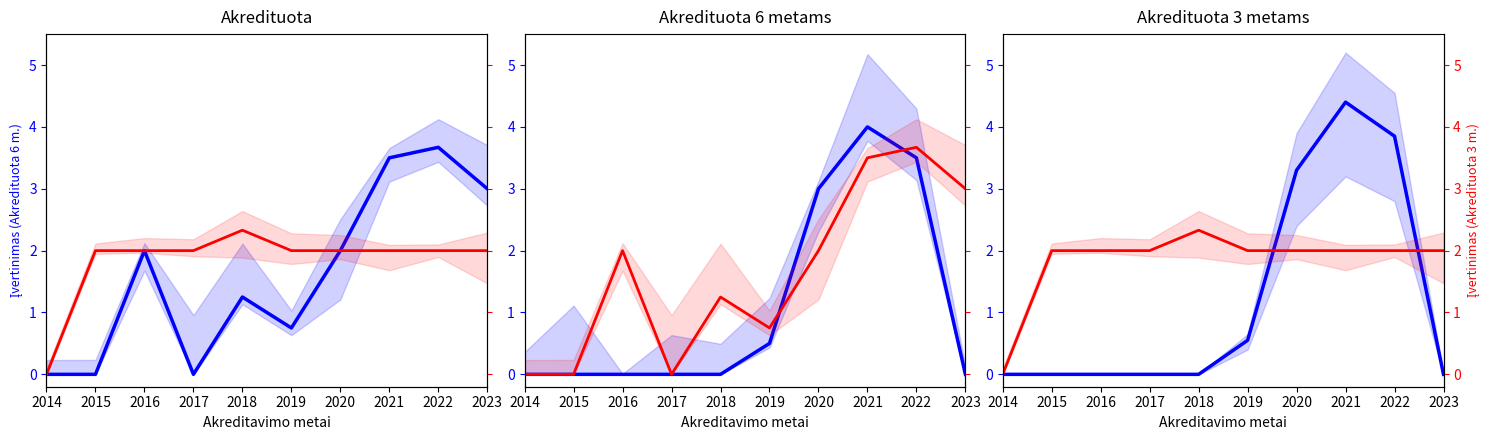

Between 2022 and 2019, which is larger?

2022